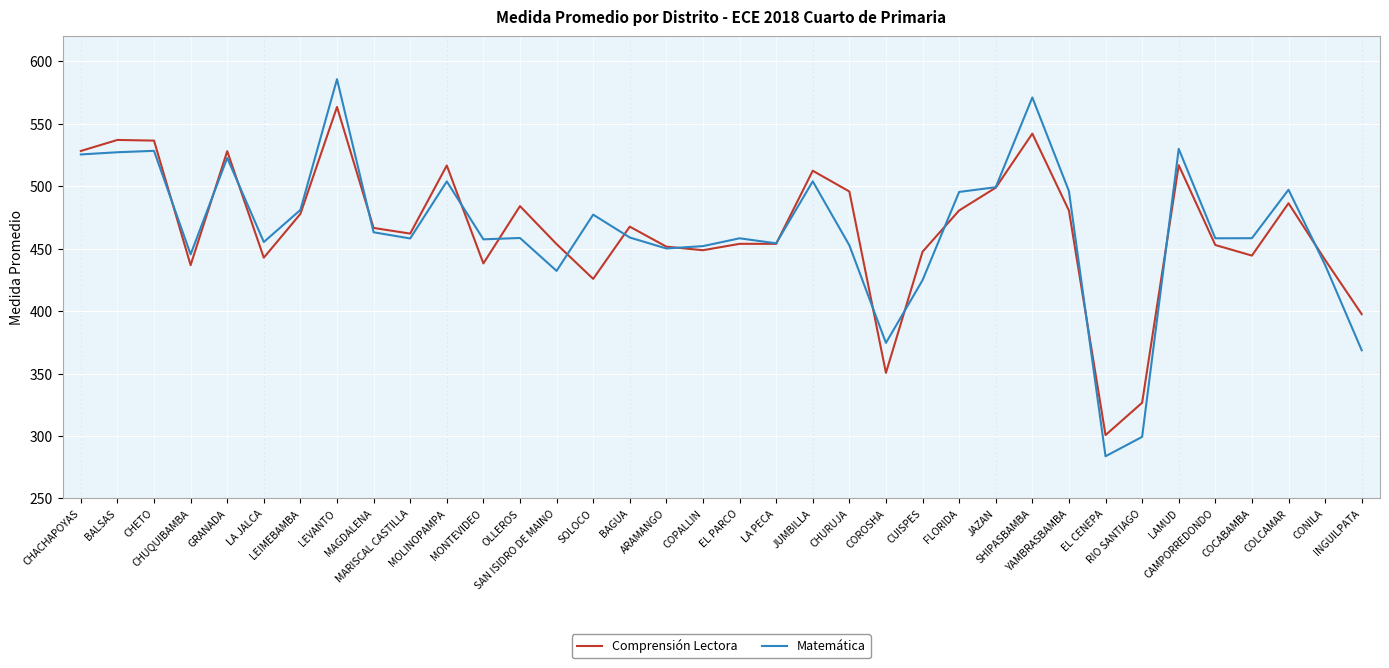

What is the average value of the Matemática series?

465.2